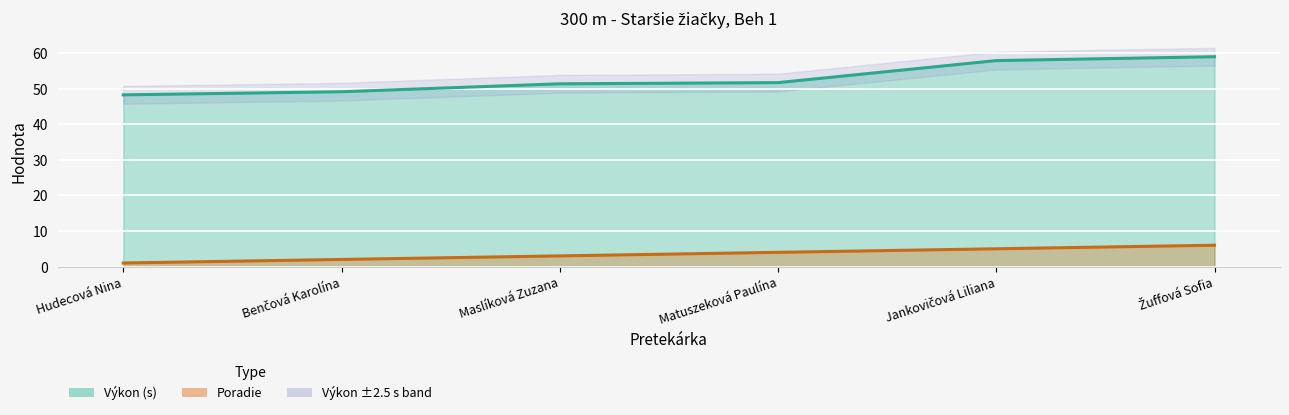

How many values in the Výkon (s) - line series exceed 51?

4